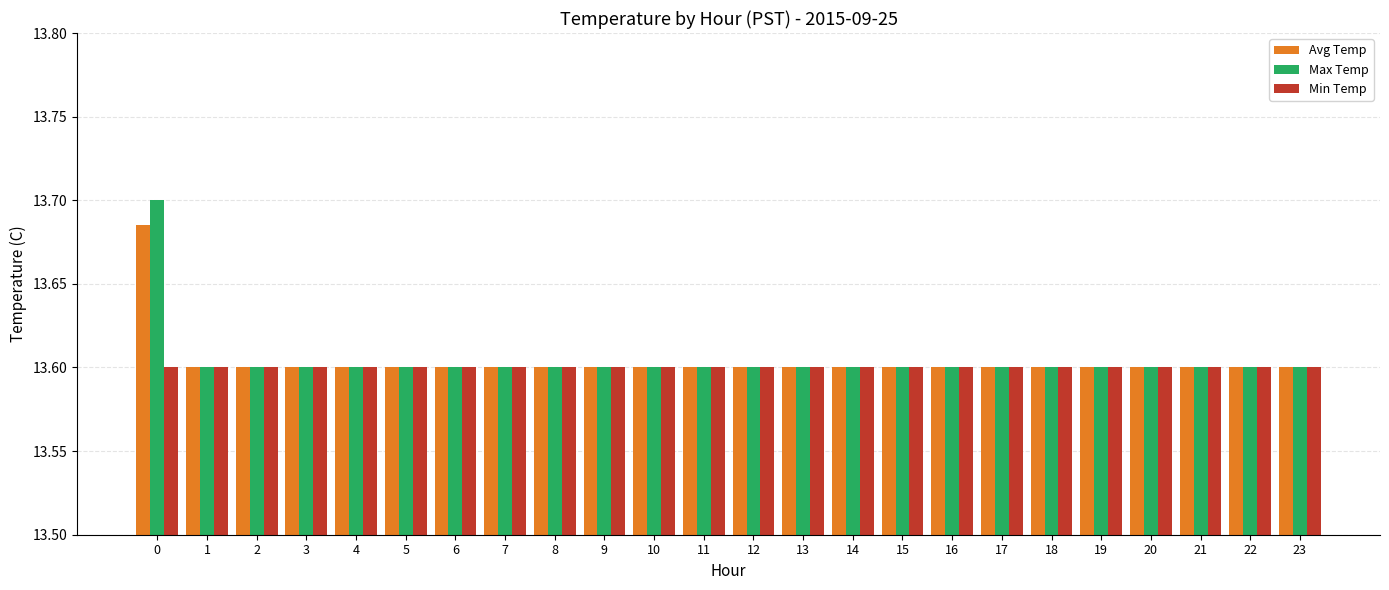

The value of Avg Temp at 13 is 13.6. True or false?

True